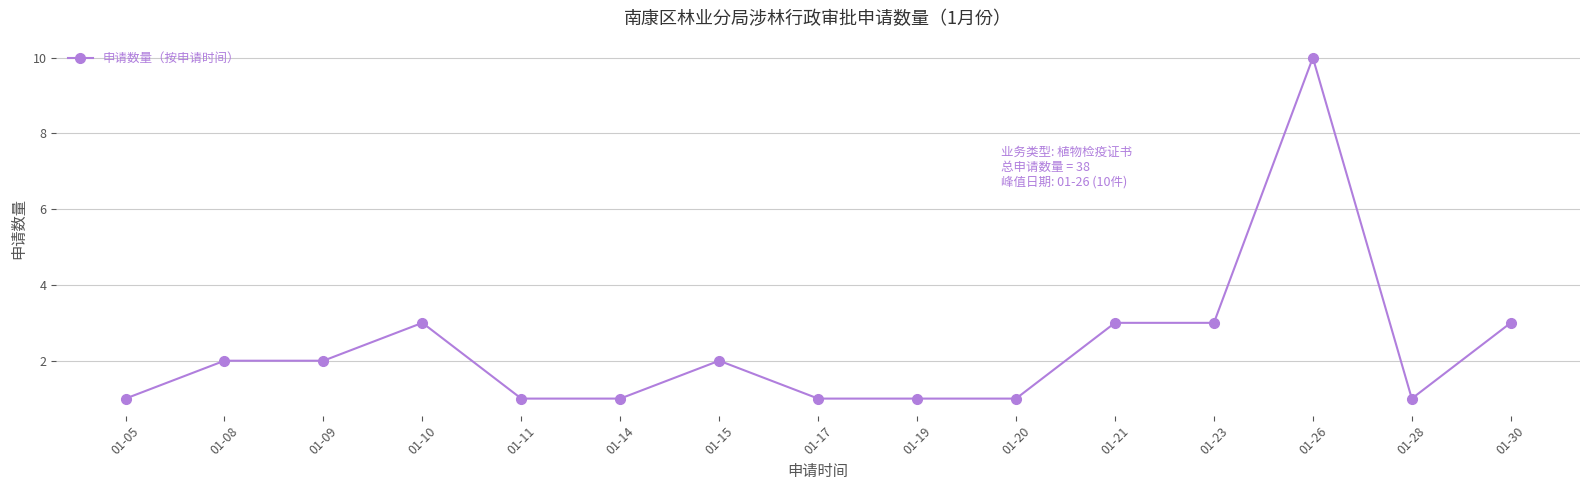

The chart shows a value of 1 at 01-19. True or false?

True